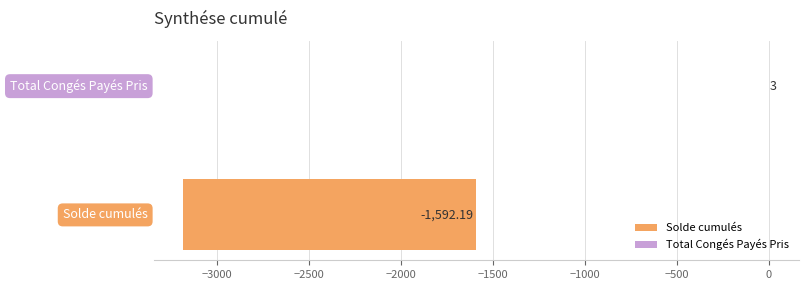

What is the value of the 2nd bar from the left?

3.0